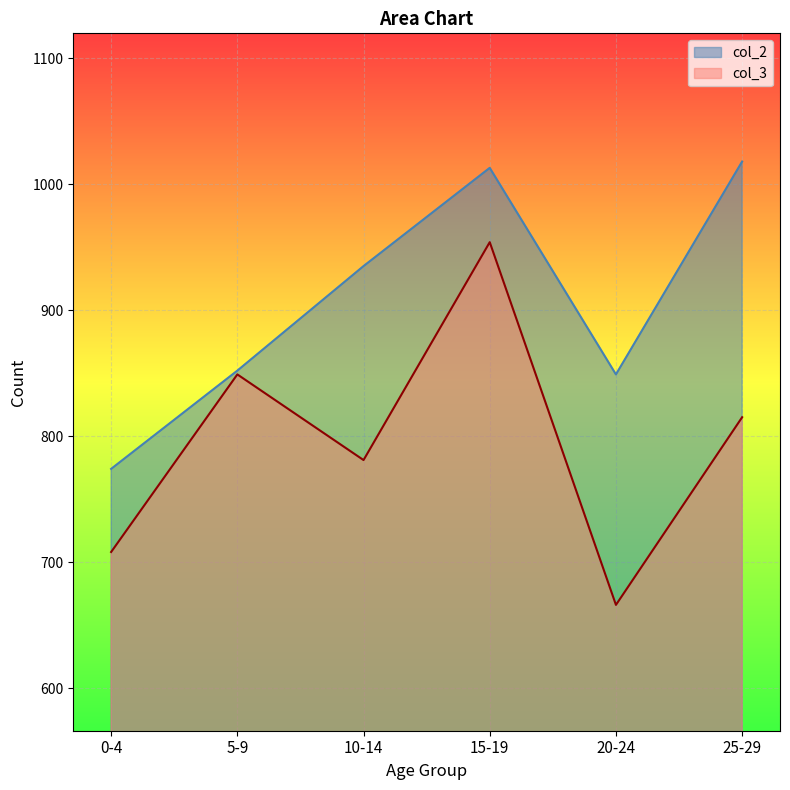

What position from the right is 0-4?

6